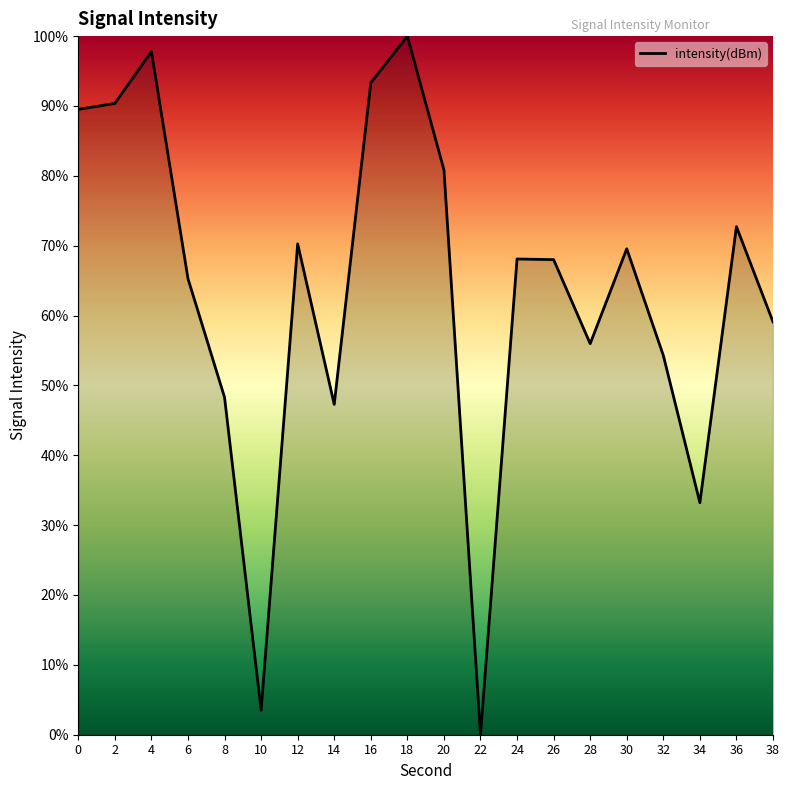

How many interior local peaks (higher than both neighbors) does the data have?

6